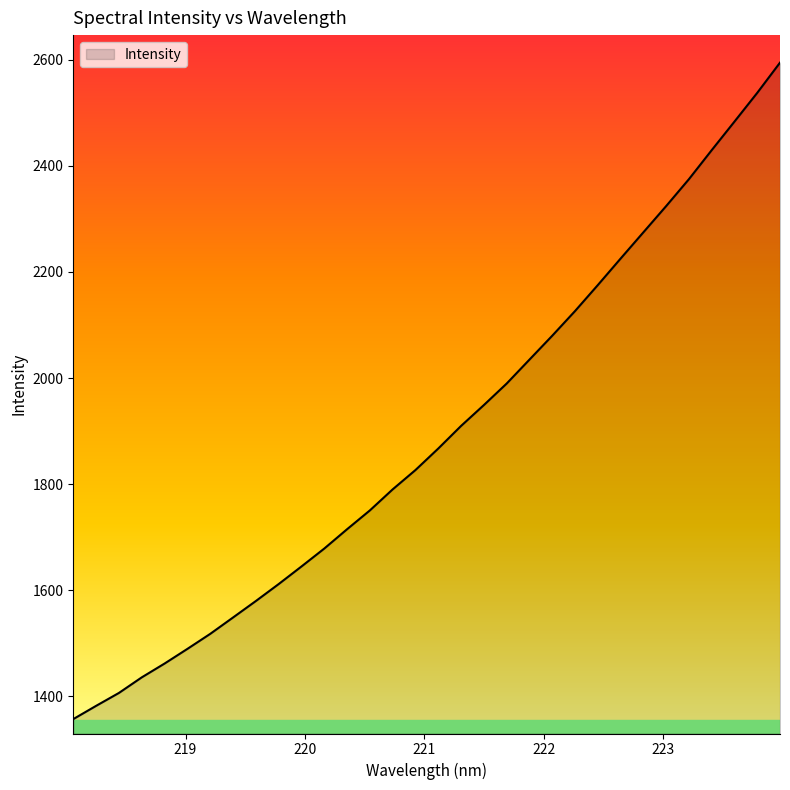

What is the difference between the maximum and minimum values?

1237.4